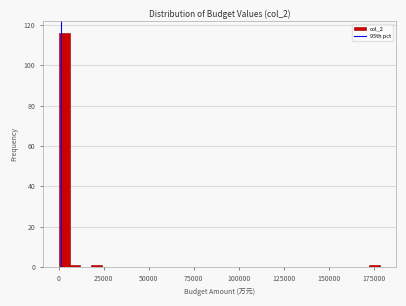

Read against the x-axis, roughly where is the centre of the tallest bar?

5000